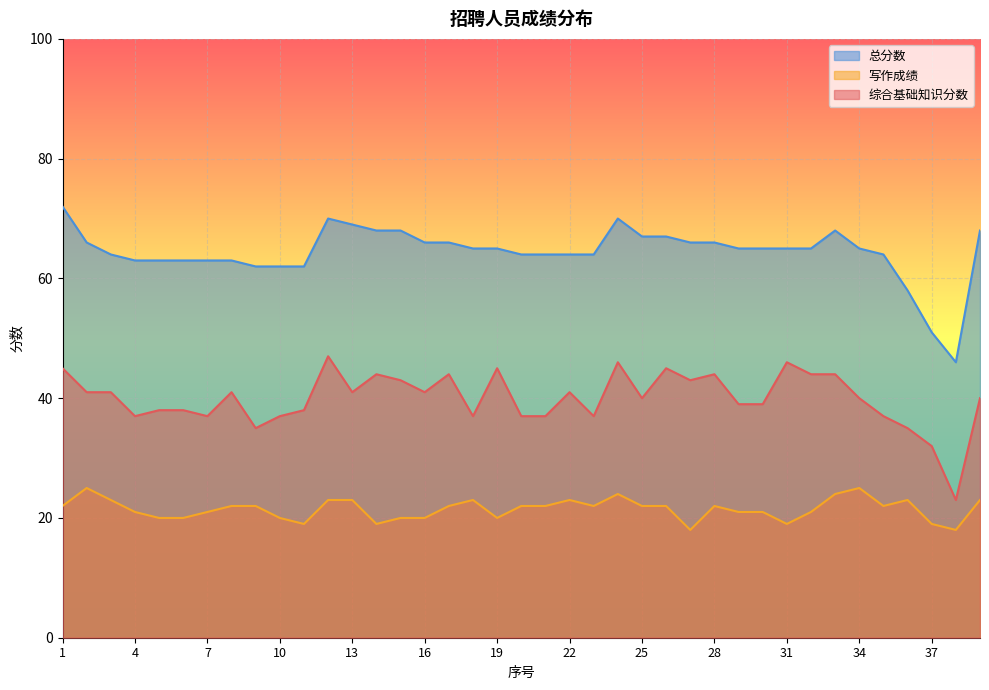

What is the difference between the maximum and minimum values in the 写作成绩 series?

7